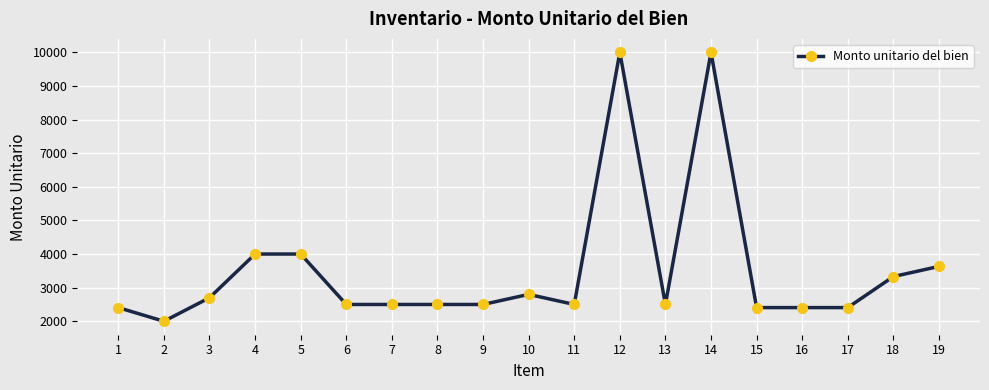

What is the minimum value shown in the chart?

2000